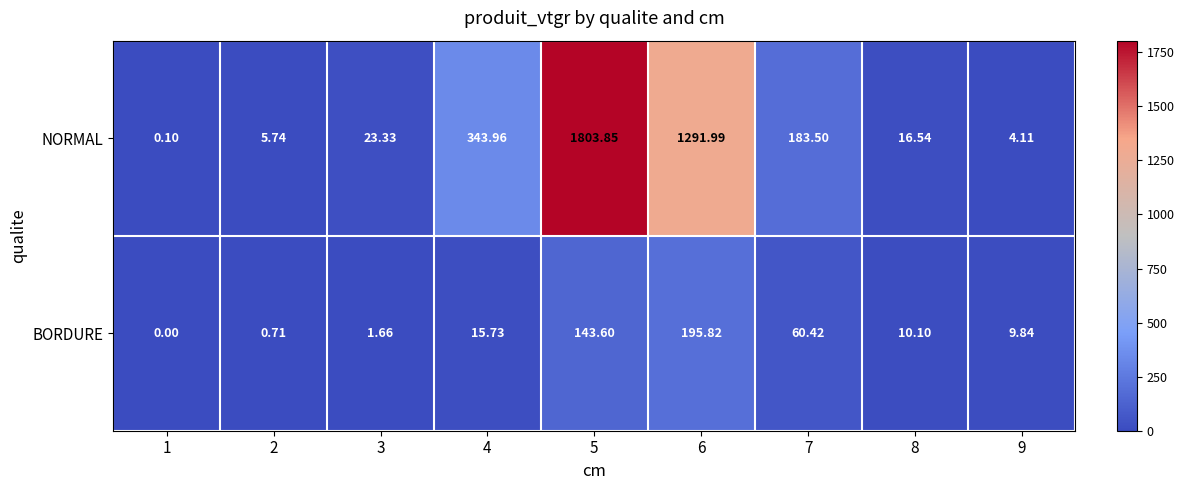

Which series changed the most between 6 and 8?

NORMAL